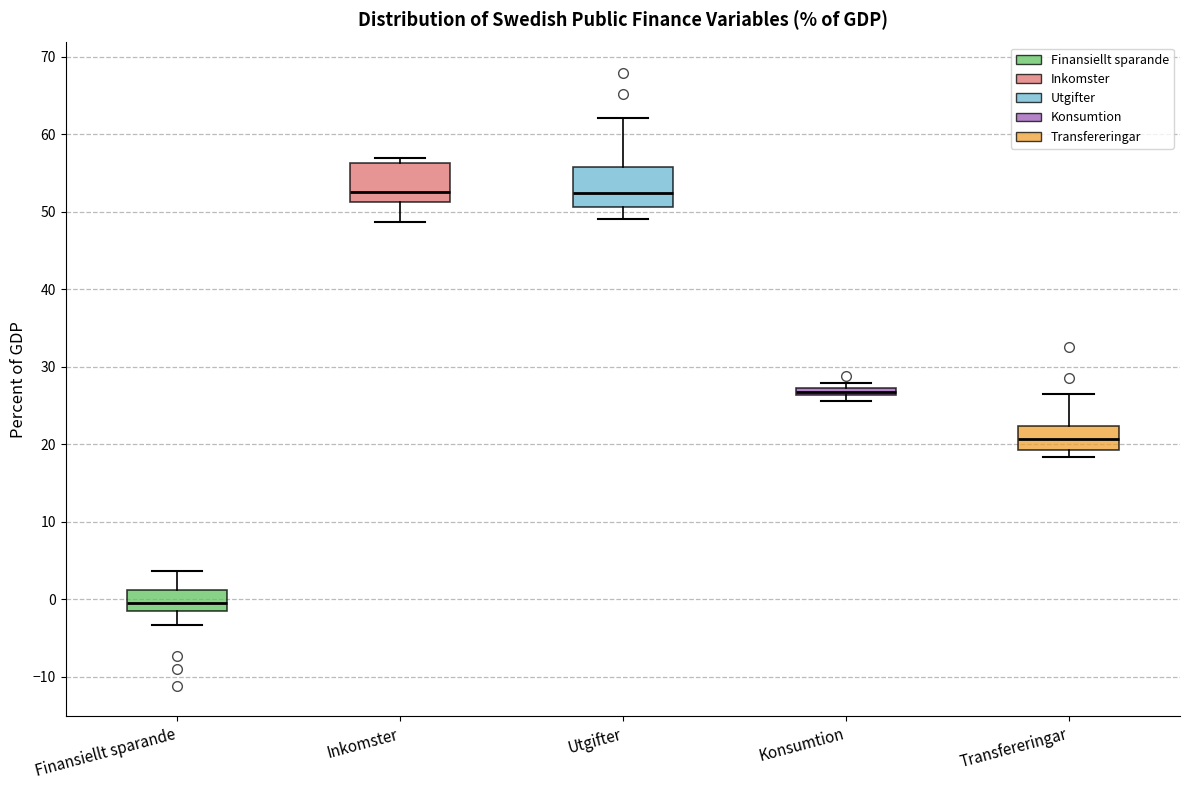

Where does the median line of the box for Finansiellt sparande sit on the y-axis? The values are not printed on the chart, so give them approximately, as read against the axis.

-1